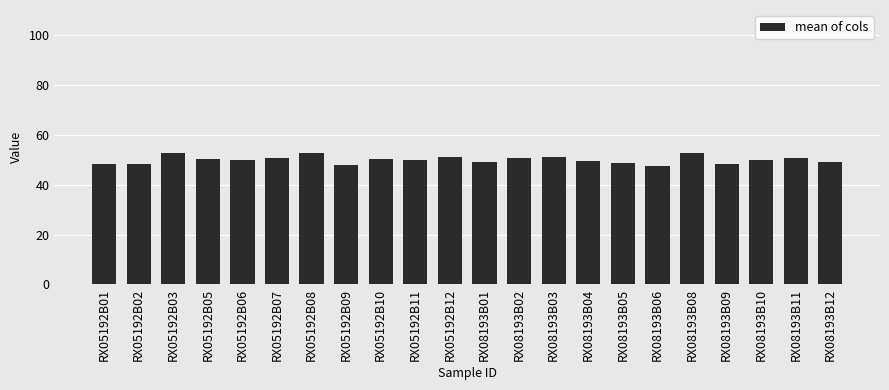

The value at RX05192B08 is 52.8. True or false?

True